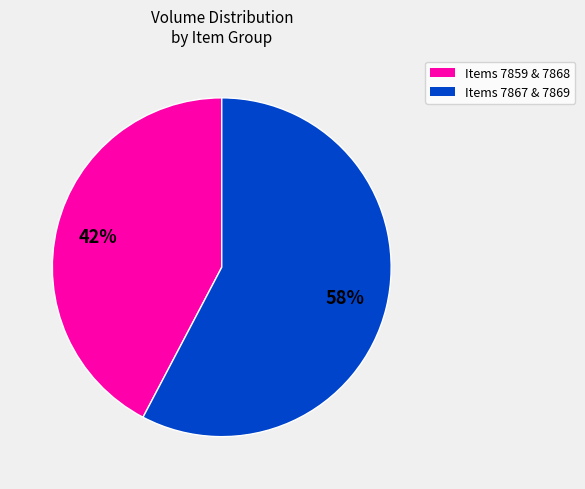

To the nearest percent, what is the average slice percentage?

50%